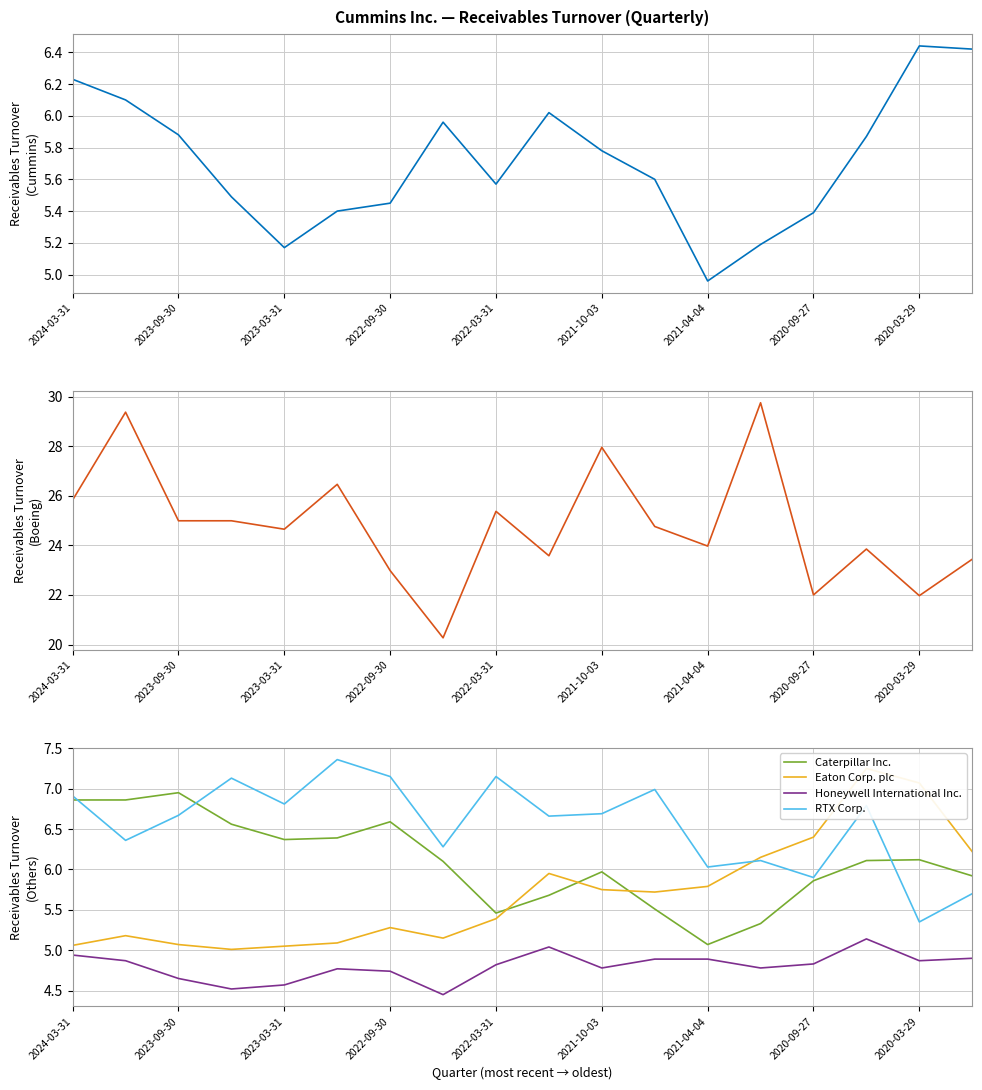

True or false: Caterpillar Inc. and Honeywell International Inc. intersect in this chart.

False